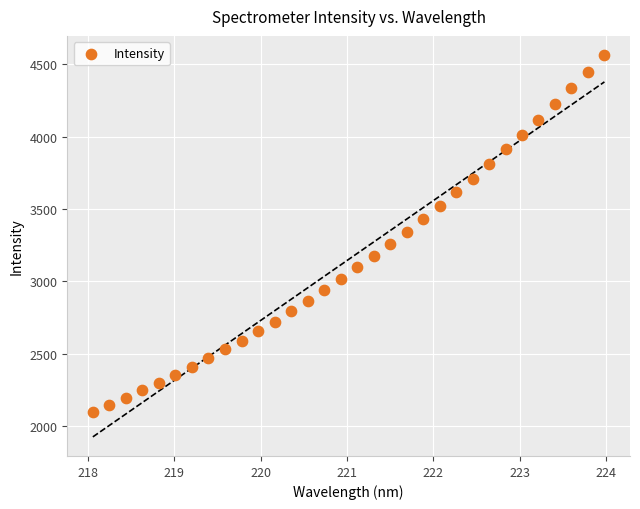

What is the range of Y values (max minus min)?

2469.8